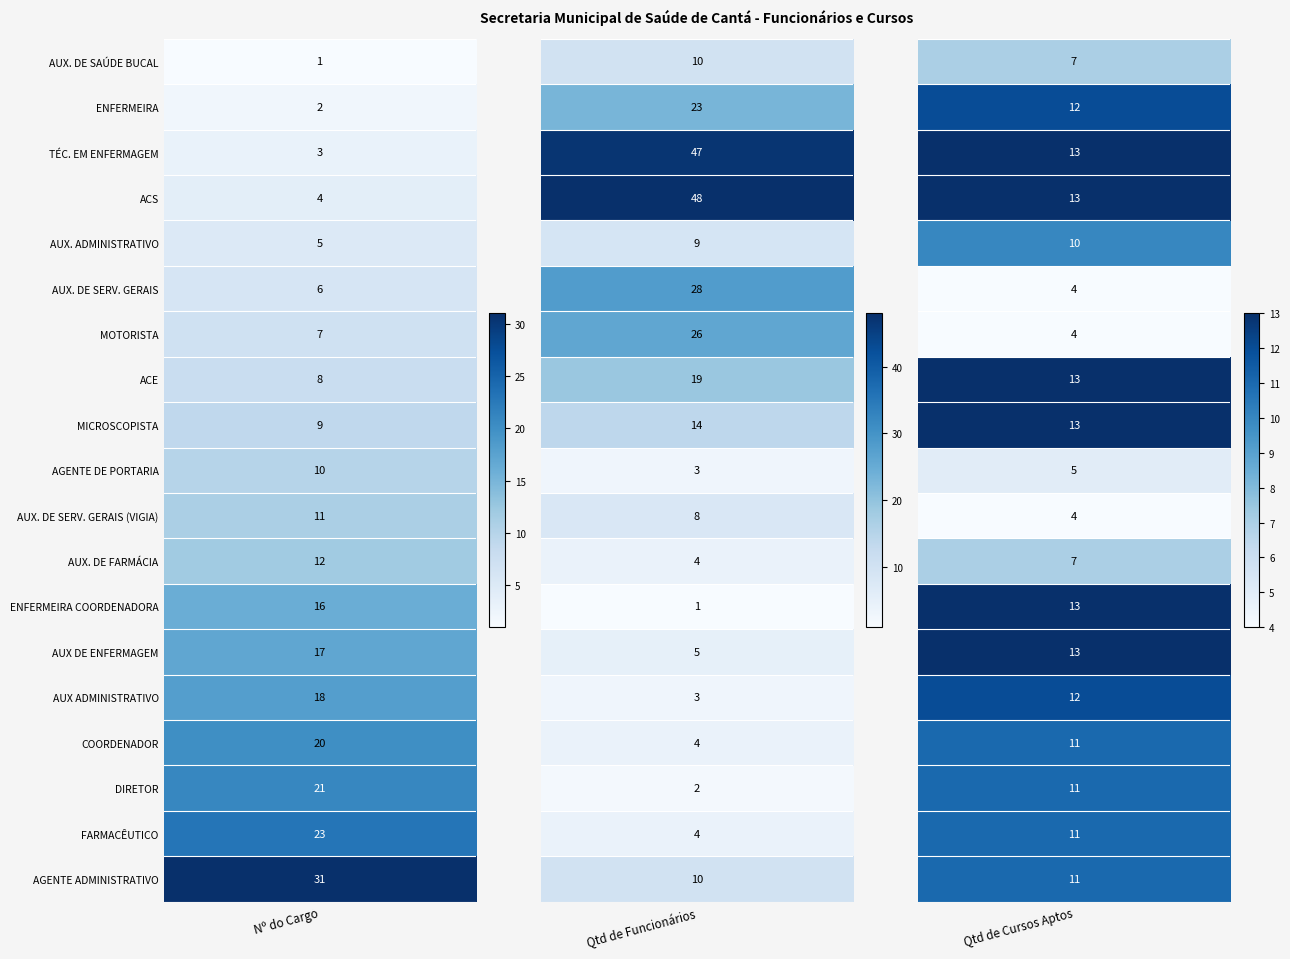

Reading right to left, what are all the values shown in this chart?

AUX. DE SAÚDE BUCAL: 7	10	1
ENFERMEIRA: 12	23	2
TÉC. EM ENFERMAGEM: 13	47	3
ACS: 13	48	4
AUX. ADMINISTRATIVO: 10	9	5
AUX. DE SERV. GERAIS: 4	28	6
MOTORISTA: 4	26	7
ACE: 13	19	8
MICROSCOPISTA: 13	14	9
AGENTE DE PORTARIA: 5	3	10
AUX. DE SERV. GERAIS (VIGIA): 4	8	11
AUX. DE FARMÁCIA: 7	4	12
ENFERMEIRA COORDENADORA: 13	1	16
AUX DE ENFERMAGEM: 13	5	17
AUX ADMINISTRATIVO: 12	3	18
COORDENADOR: 11	4	20
DIRETOR: 11	2	21
FARMACÊUTICO: 11	4	23
AGENTE ADMINISTRATIVO: 11	10	31